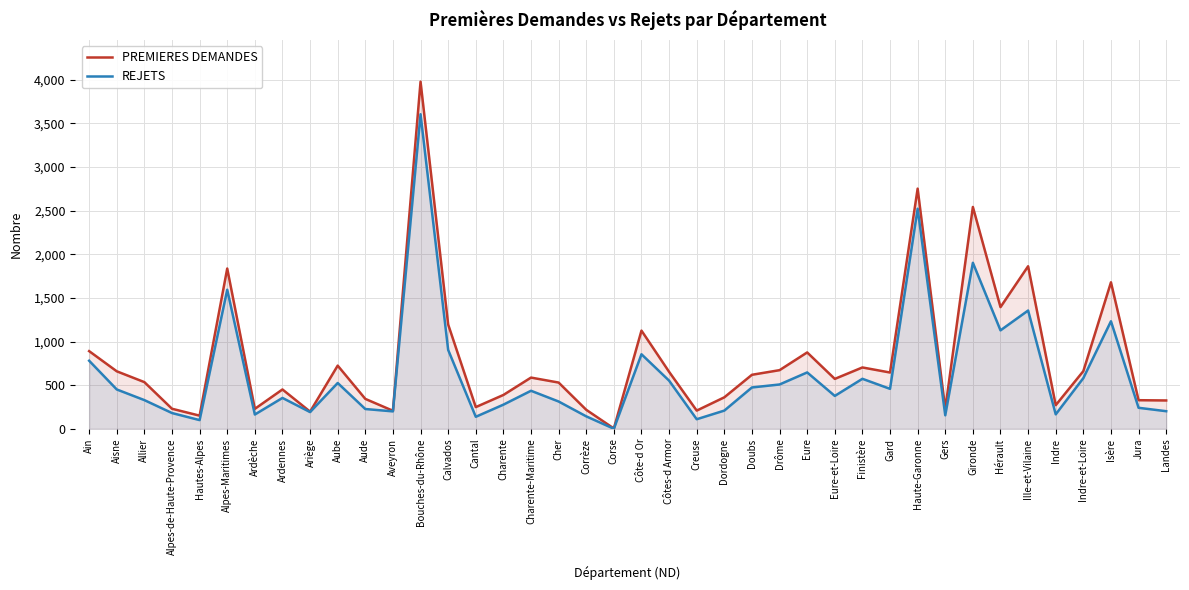

What is the difference between the maximum and minimum values in the REJETS series?

3602